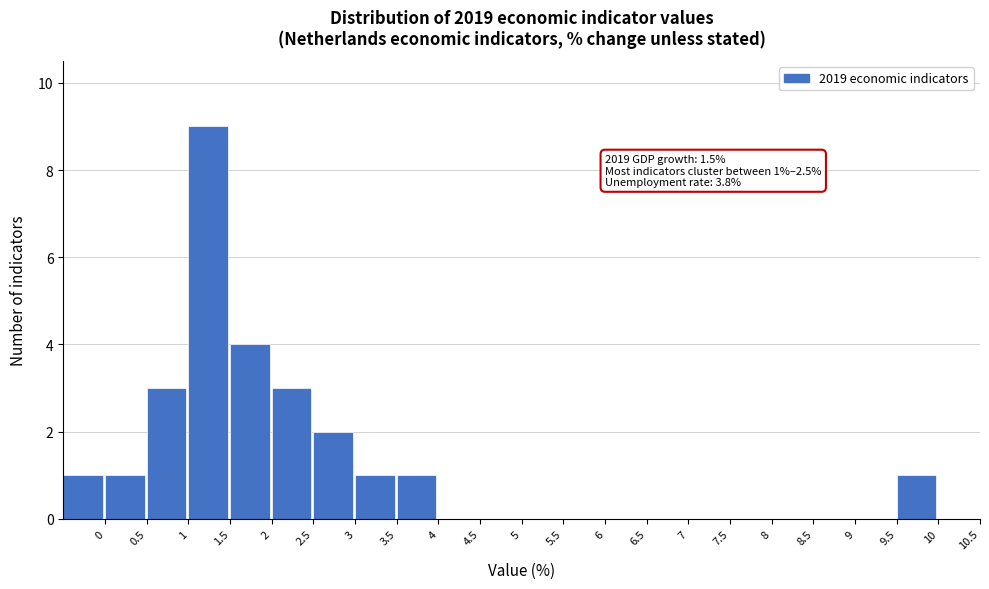

Which range on the x-axis has the tallest bar?

1.0 to 1.5